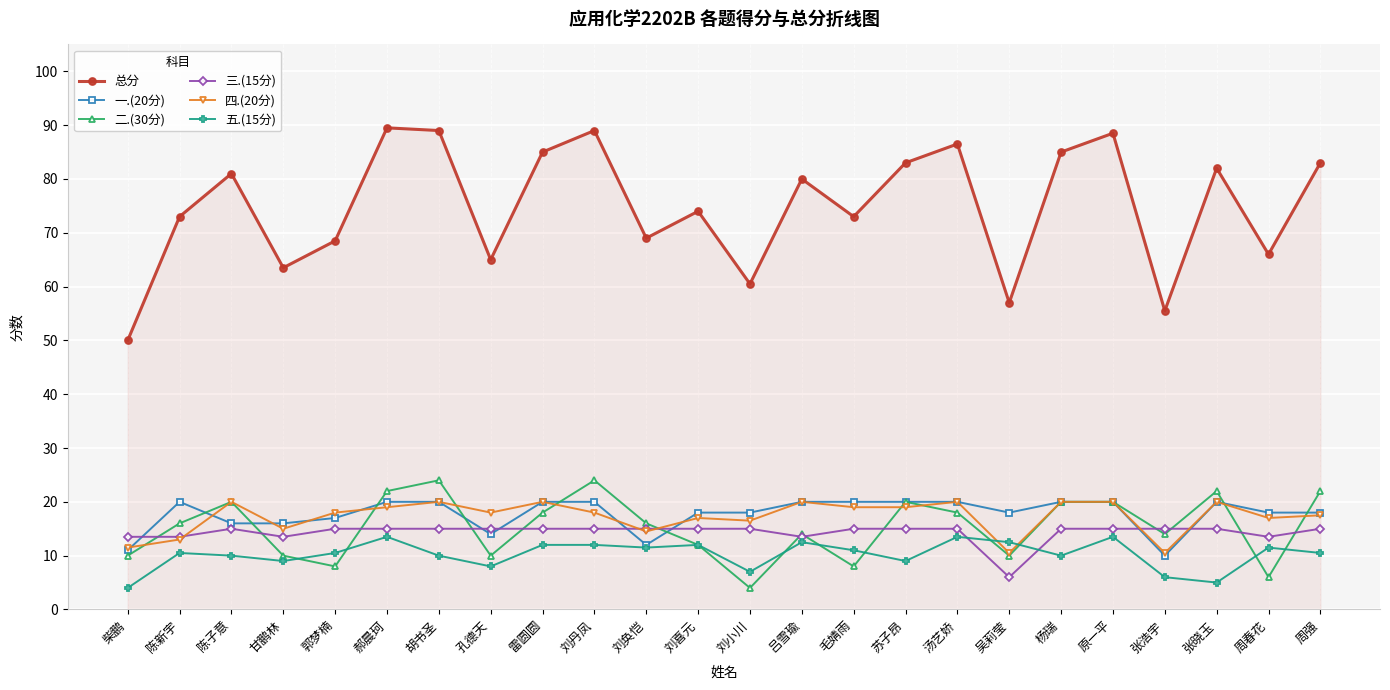

How many lines are shown in the chart?

6